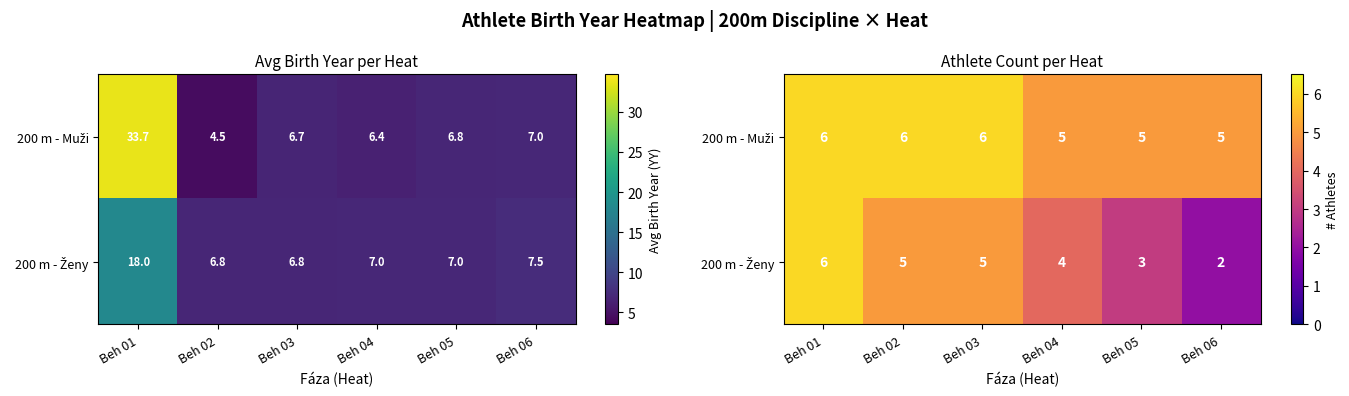

The 200 m - Ženy series shows 3 at Beh 06. True or false?

False